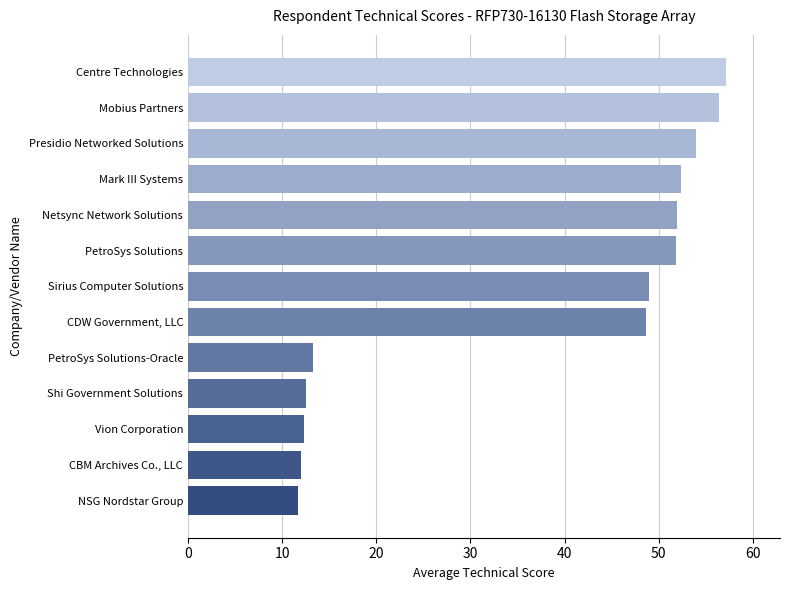

What value does the data have at Mark III Systems?

52.3